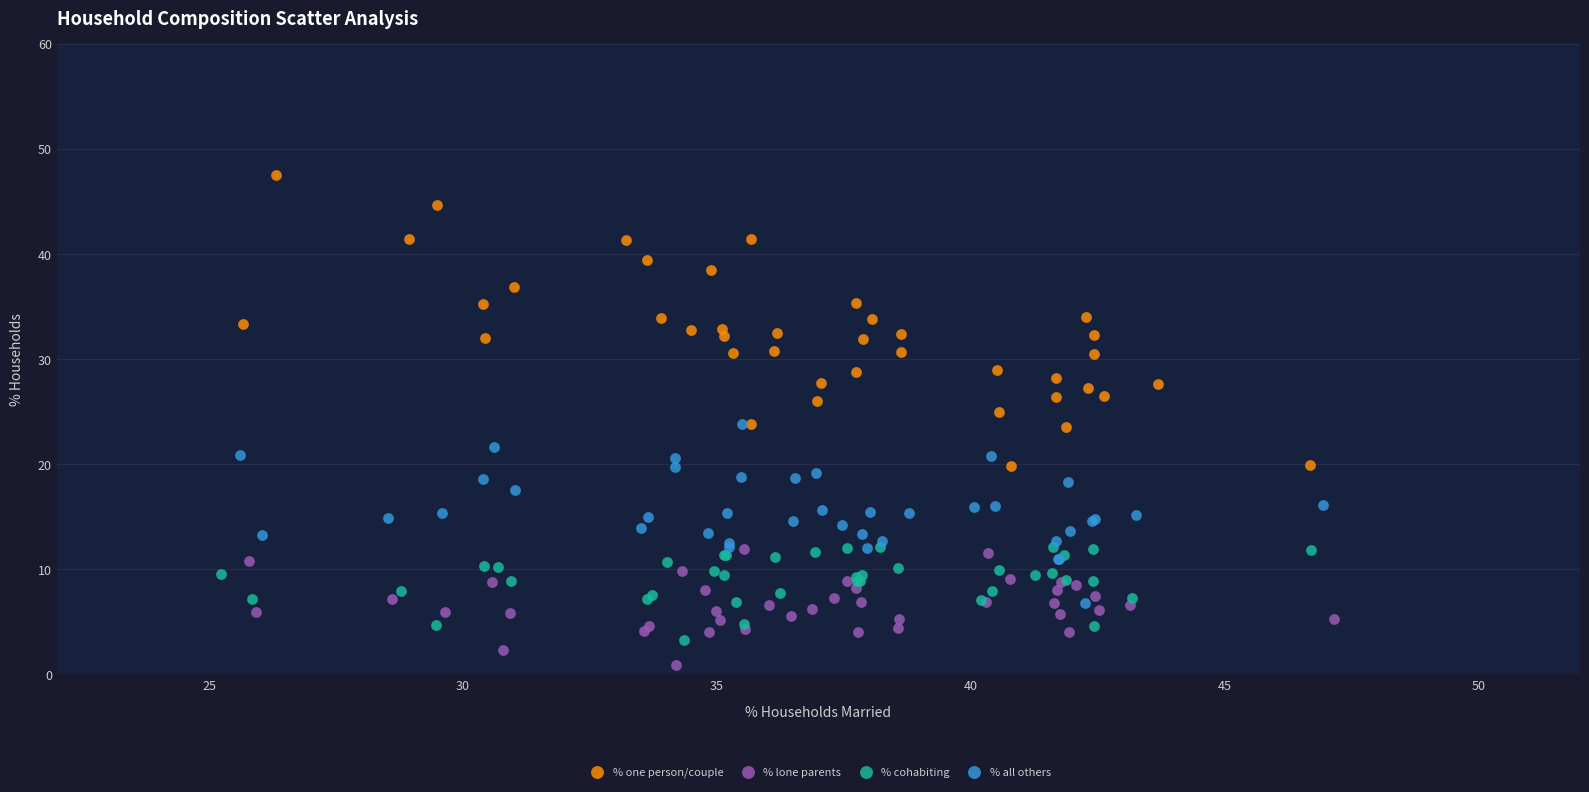

Which series has the largest Y range (max minus min)?

% one person/couple